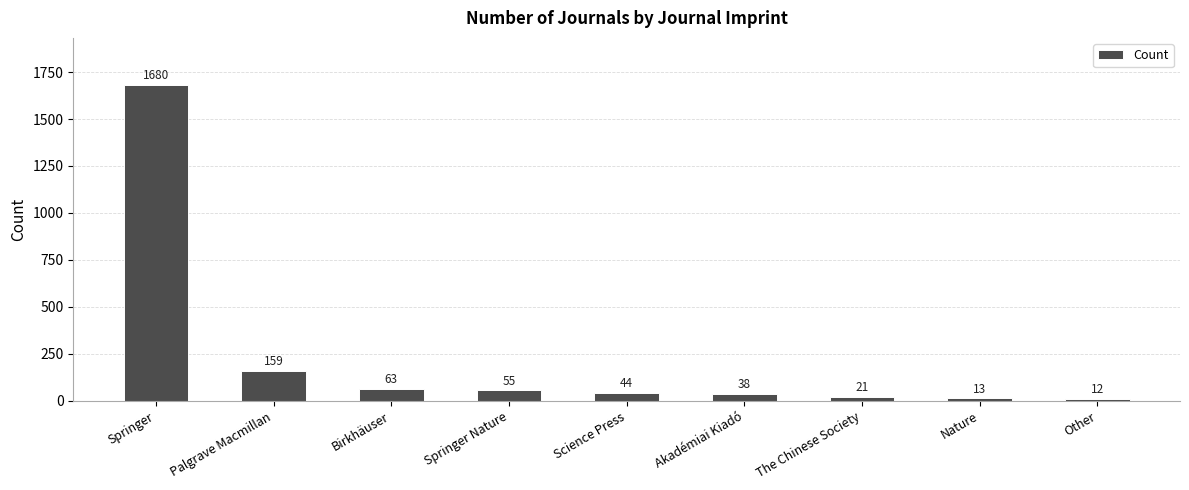

Reading left to right, list all the values displayed in this chart.

Springer=1680	Palgrave Macmillan=159	Birkhäuser=63	Springer Nature=55	Science Press=44	Akadémiai Kiadó=38	The Chinese Society=21	Nature=13	Other=12